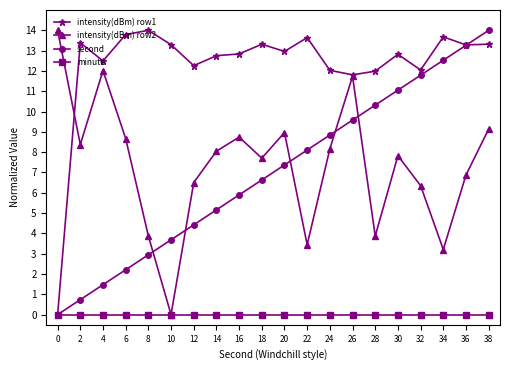

True or false: second has more than 1 interior local peaks.

False